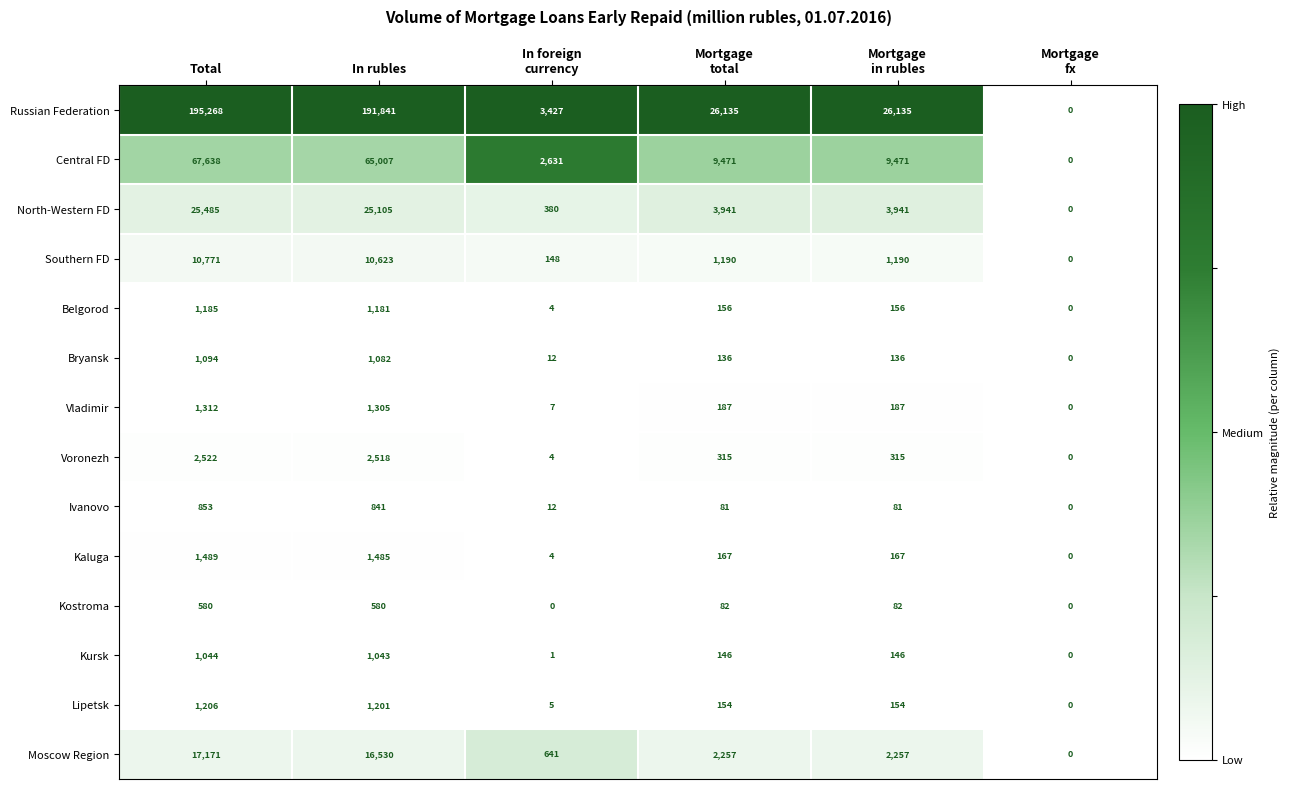

Rank the series by their maximum value, from lowest to highest.

Kostroma, Ivanovo, Kursk, Bryansk, Belgorod, Lipetsk, Vladimir, Kaluga, Voronezh, Southern FD, Moscow Region, North-Western FD, Central FD, Russian Federation